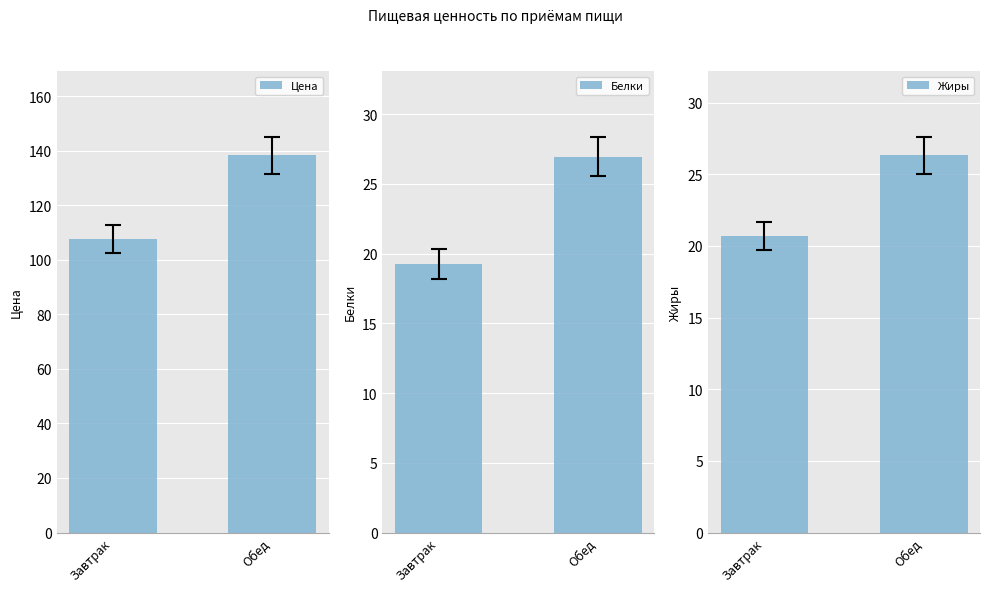

At Обед, list the series in order from smallest to largest.

Жиры, Белки, Цена